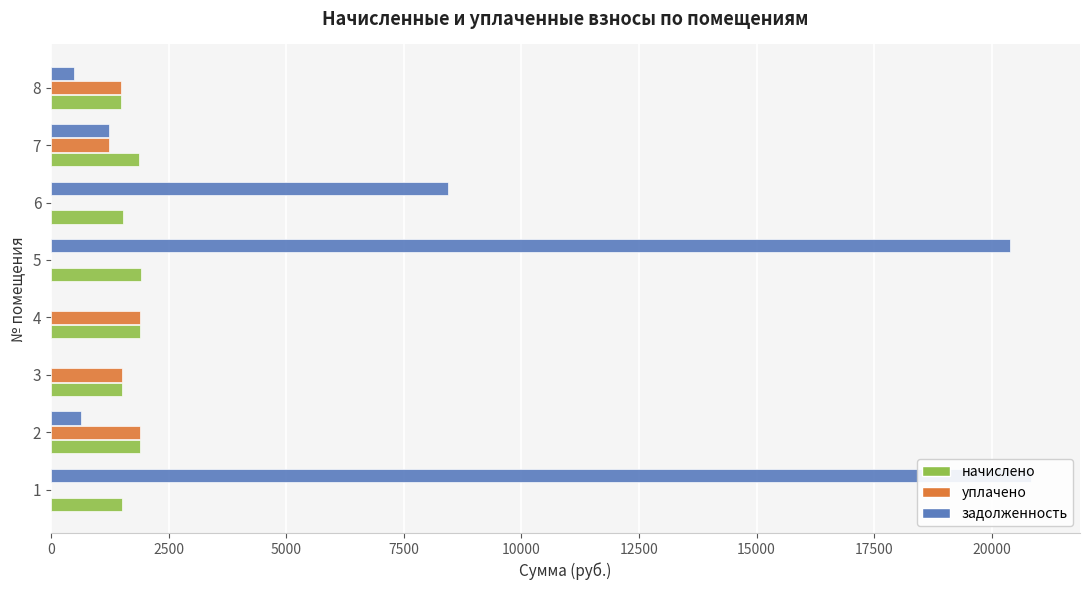

Which series changed the most between 3 and 4?

начислено